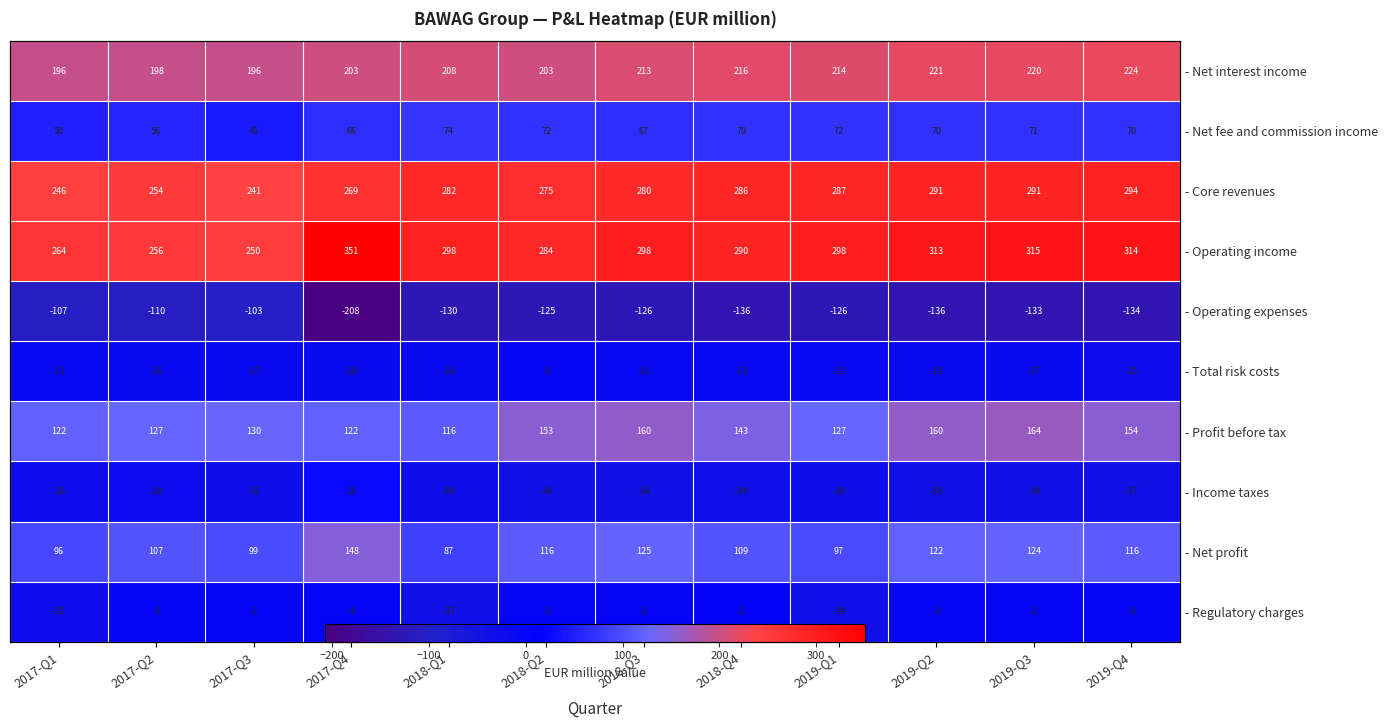

The - Net profit series shows 116.4 at 2018-Q2. True or false?

True